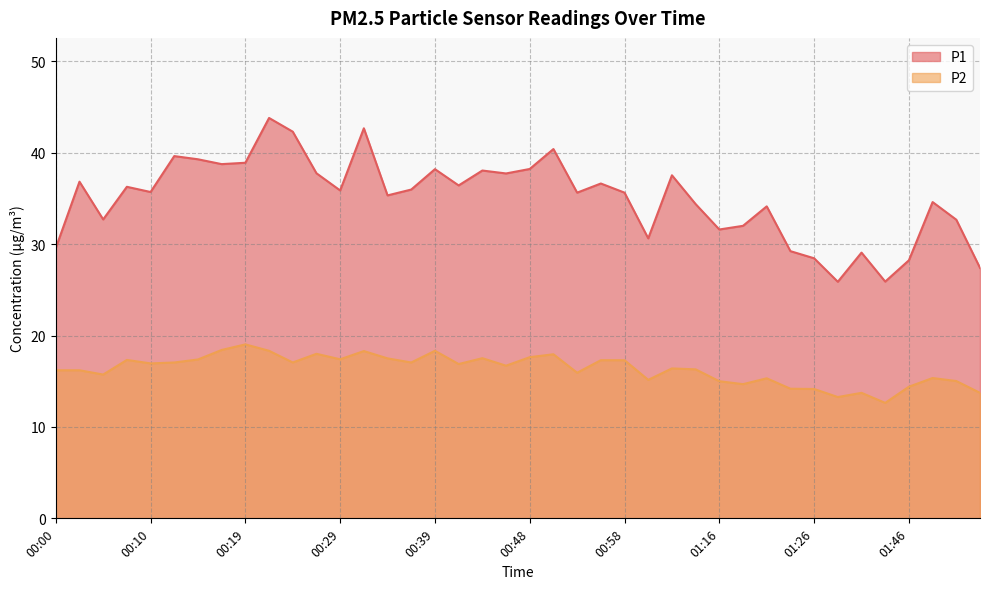

What is the minimum value for P2?

12.6